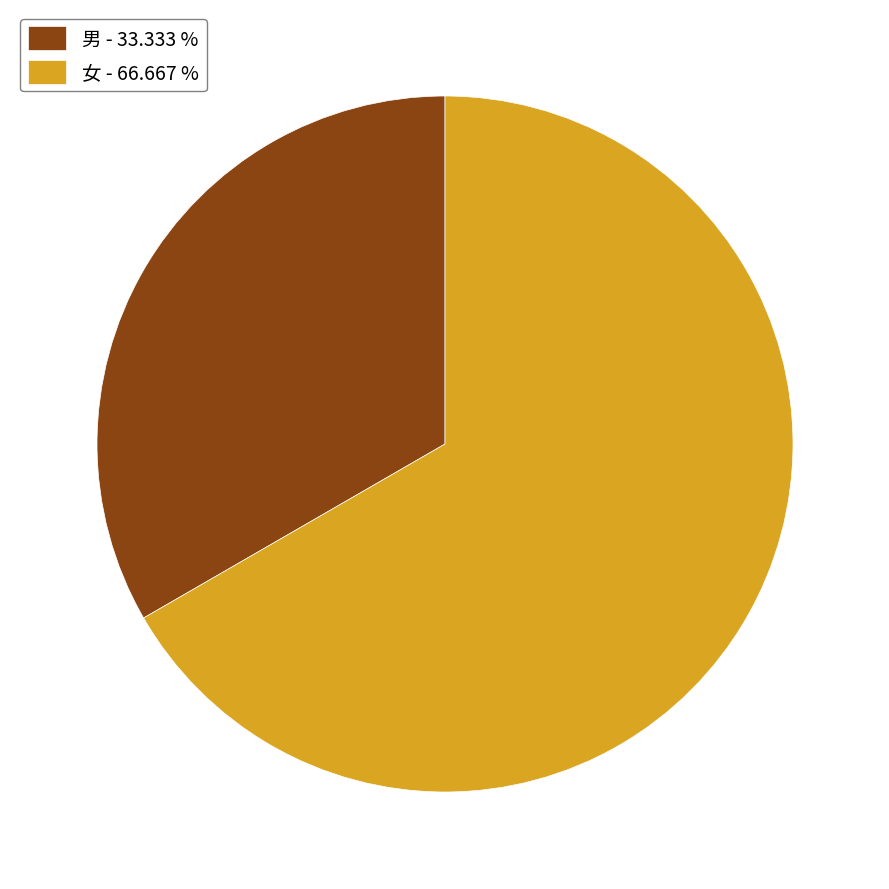

Does 男 represent more than half of the total?

No